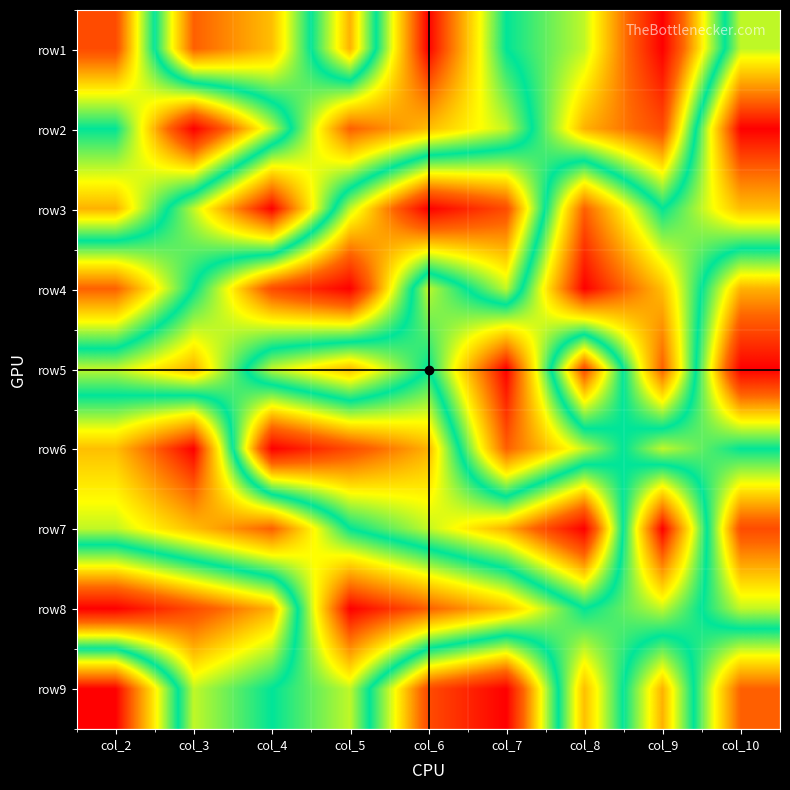

Which series has the largest total across all categories?

row1